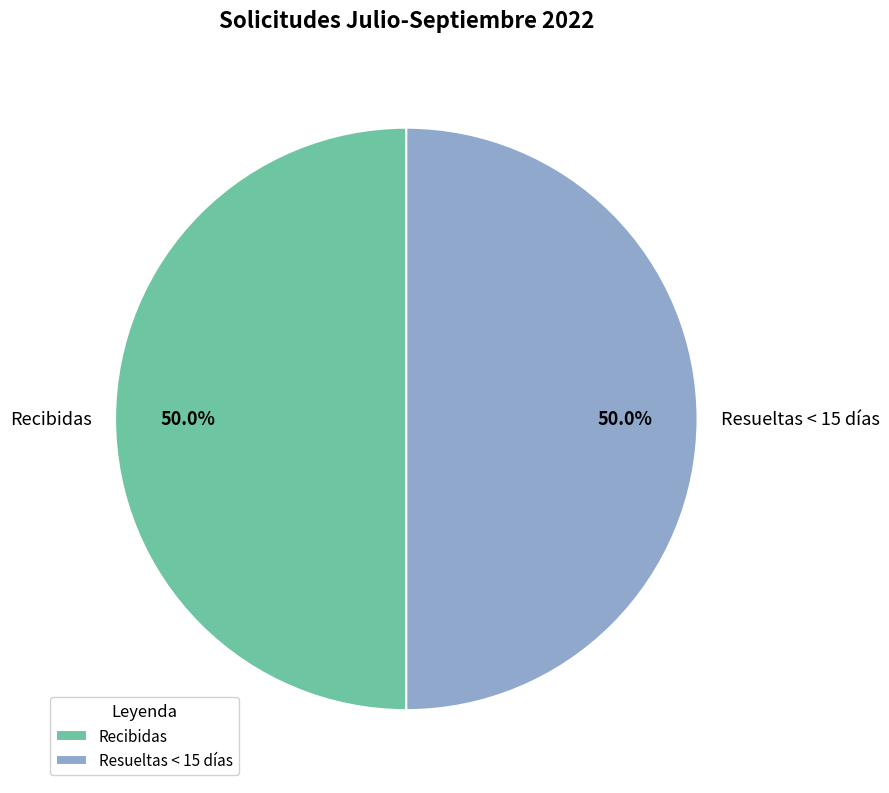

What is the ratio of the value at Resueltas < 15 días to the value at Recibidas?

1.0